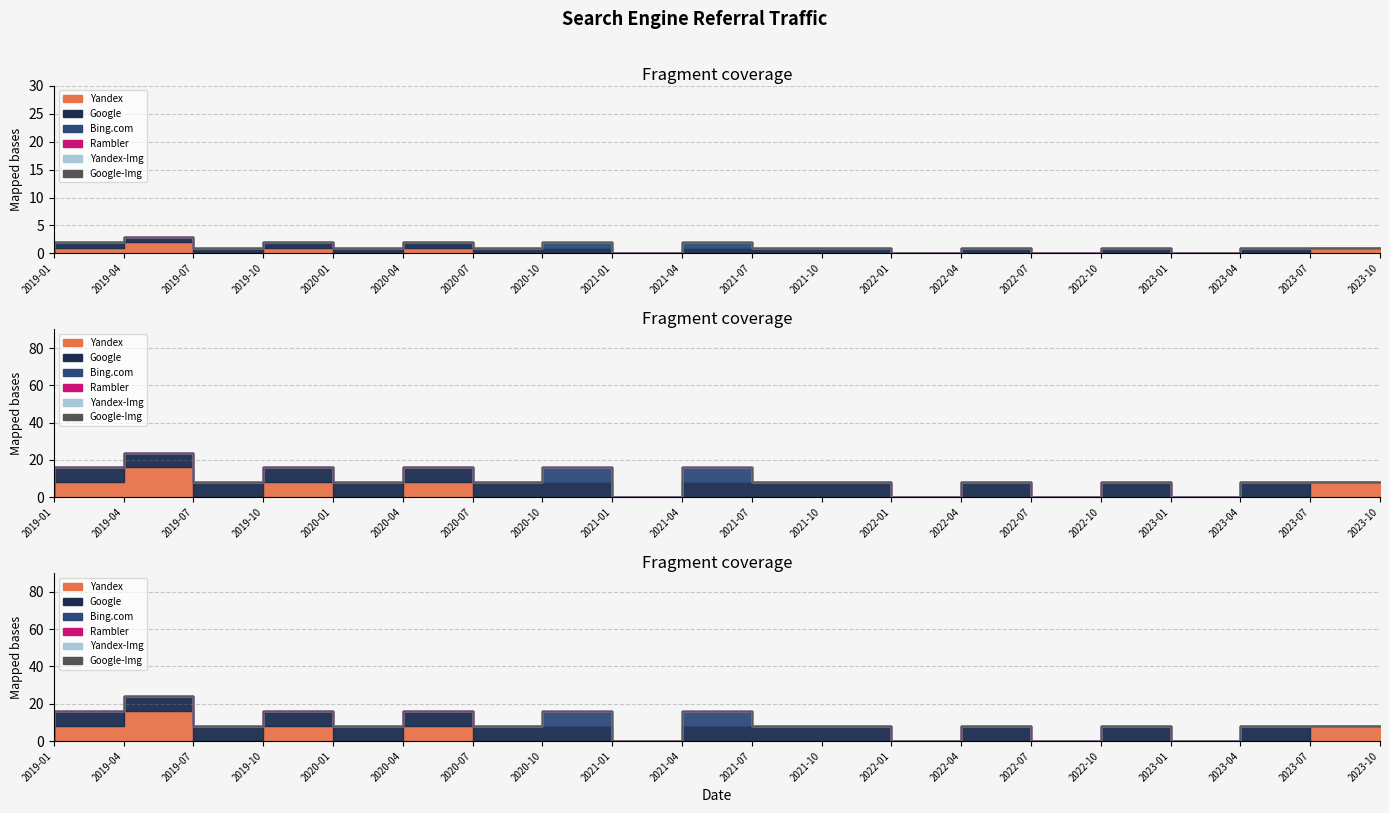

Rank the series by their maximum value, from highest to lowest.

Yandex, Google, Bing.com, Rambler, Yandex-Img, Google-Img